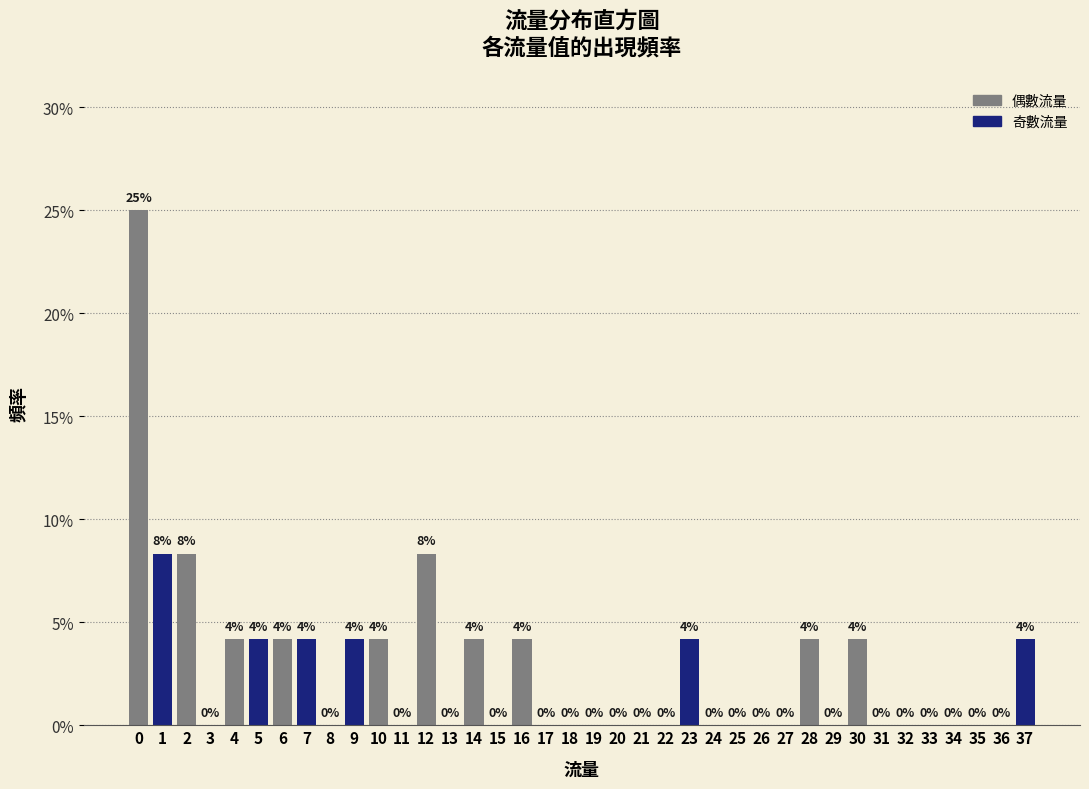

What is the greatest value displayed?

25.0